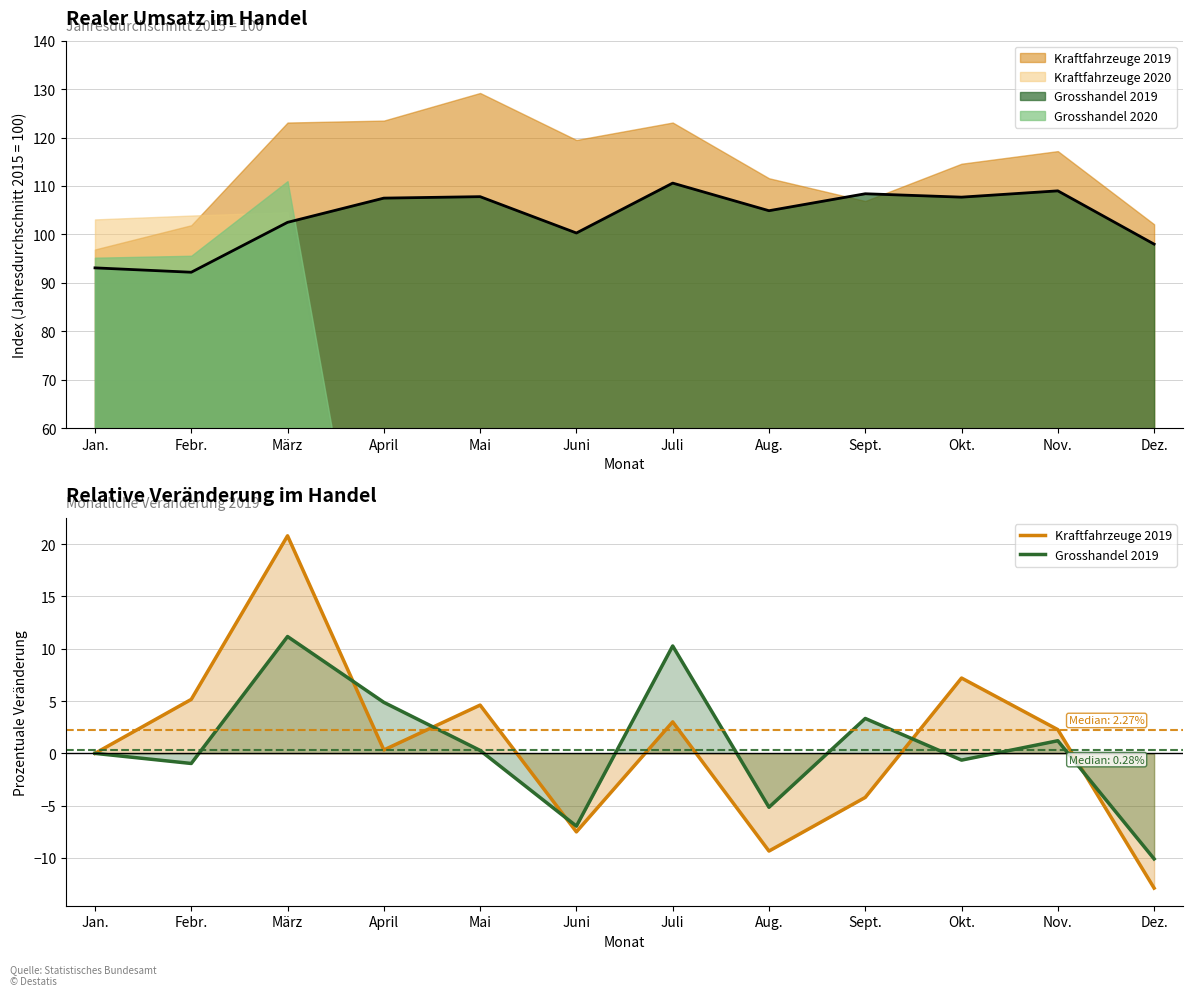

Where does the Kraftfahrzeuge 2019 series first go above 2?

Febr.